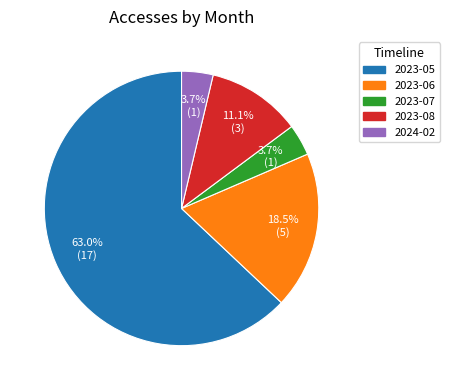

To the nearest percent, what is the difference between the 2023-05 and 2023-06 slice percentages?

44%